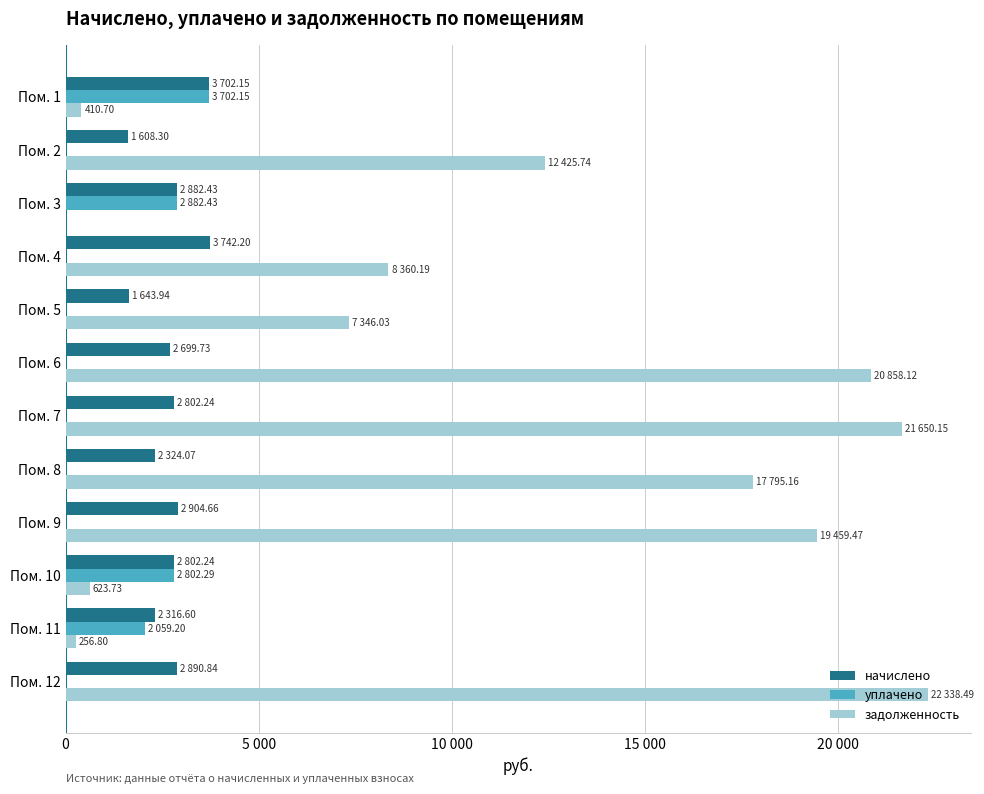

What are all the series names shown in the legend?

начислено, уплачено, задолженность